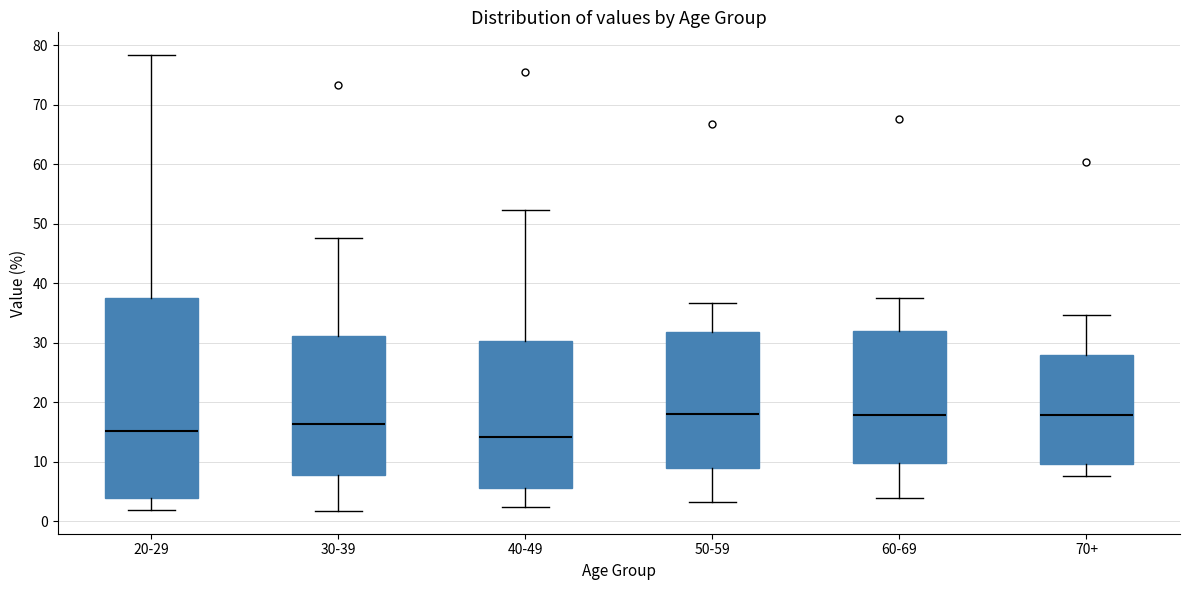

Which box is the tallest, from its lower edge to its upper edge?

20-29